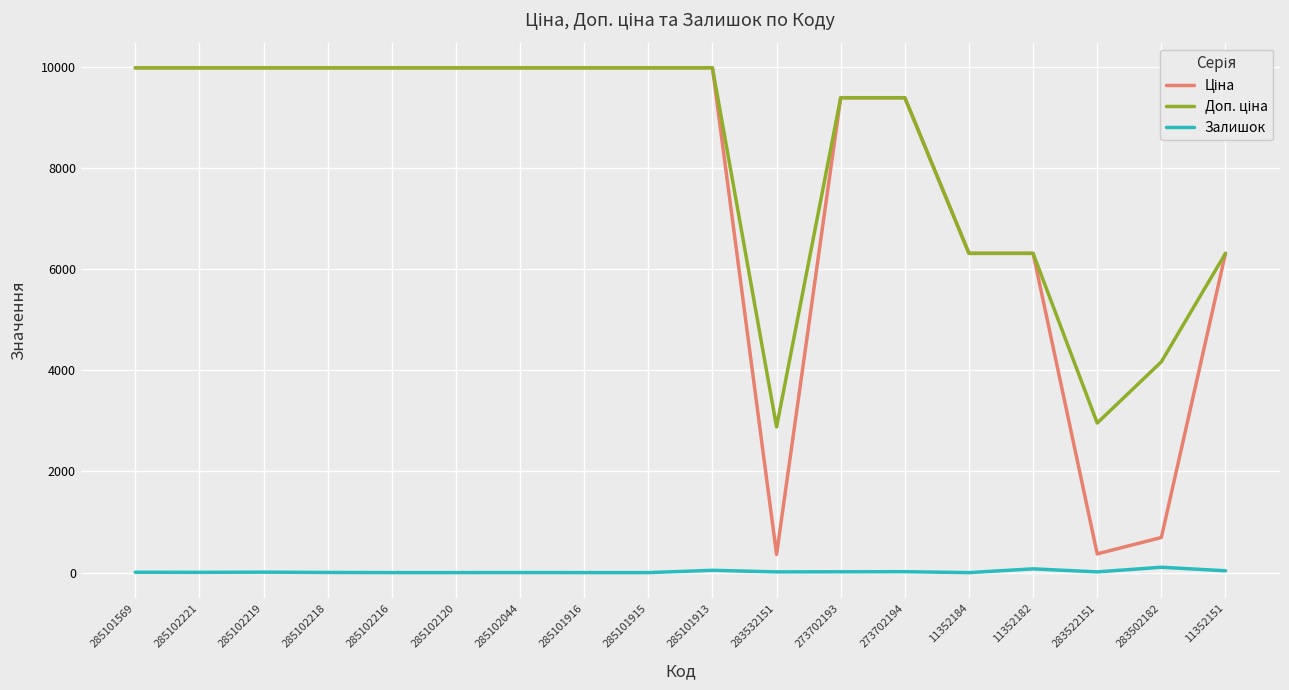

True or false: Залишок has a value of 74.0 at 11352182.

True